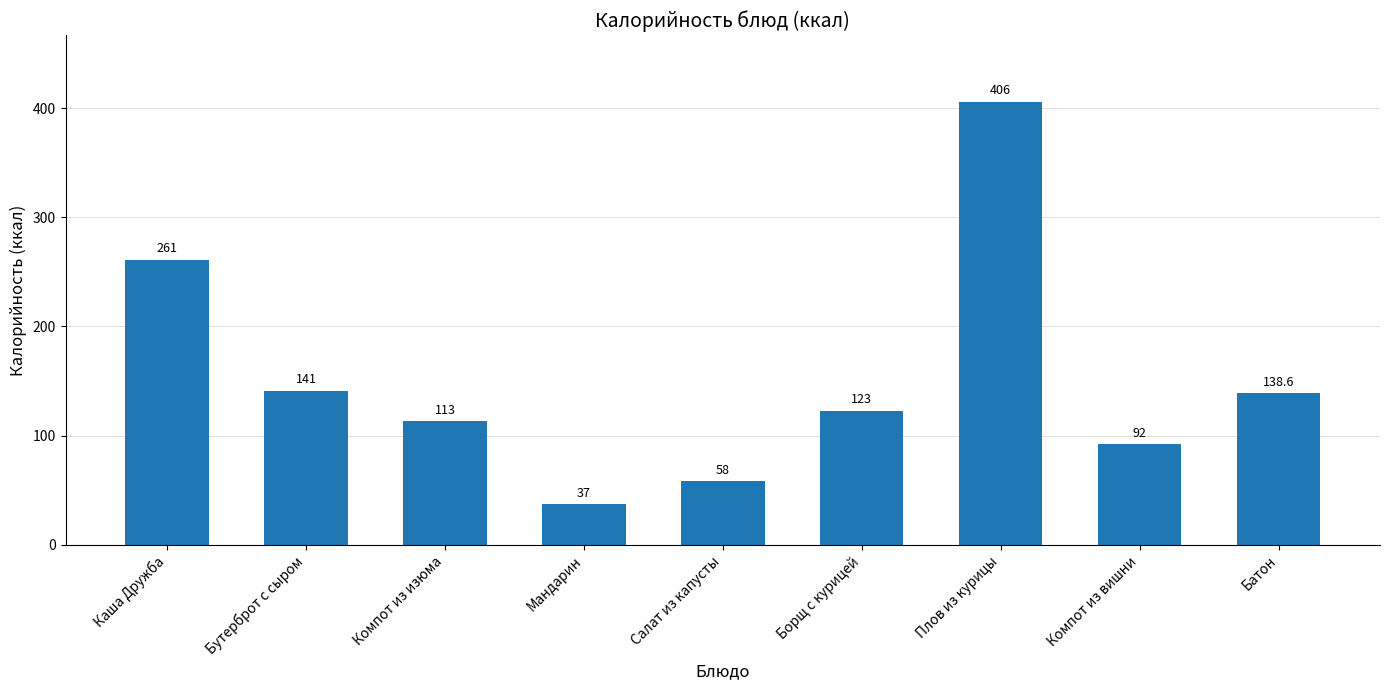

List the labels in order of value, smallest first.

Мандарин, Салат из капусты, Компот из вишни, Компот из изюма, Борщ с курицей, Батон, Бутерброт с сыром, Каша Дружба, Плов из курицы